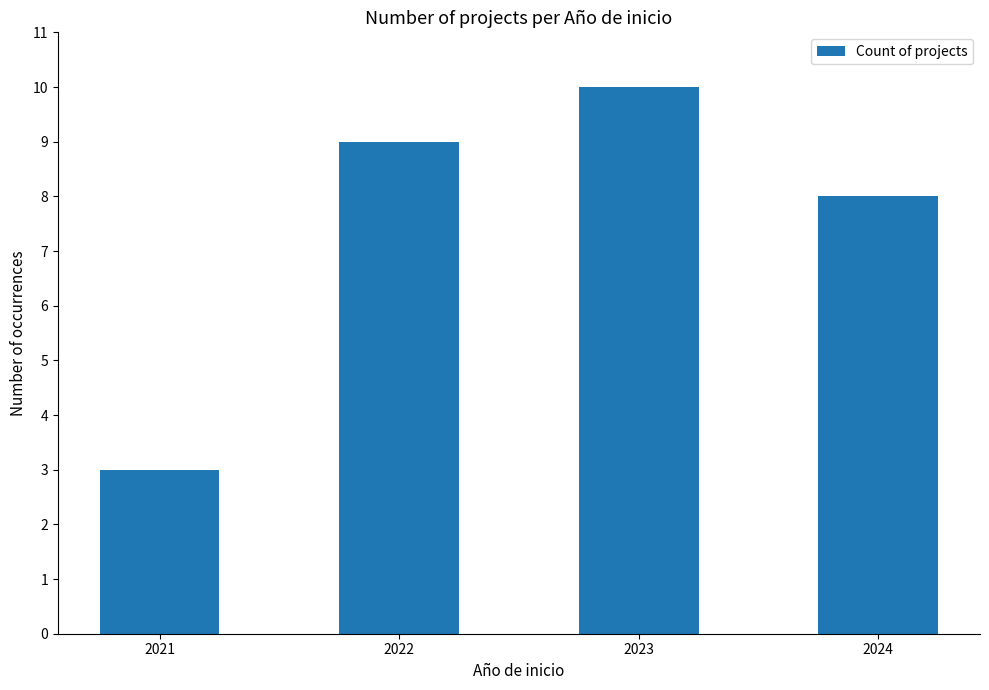

Count the values in the range 8 to 10.

3